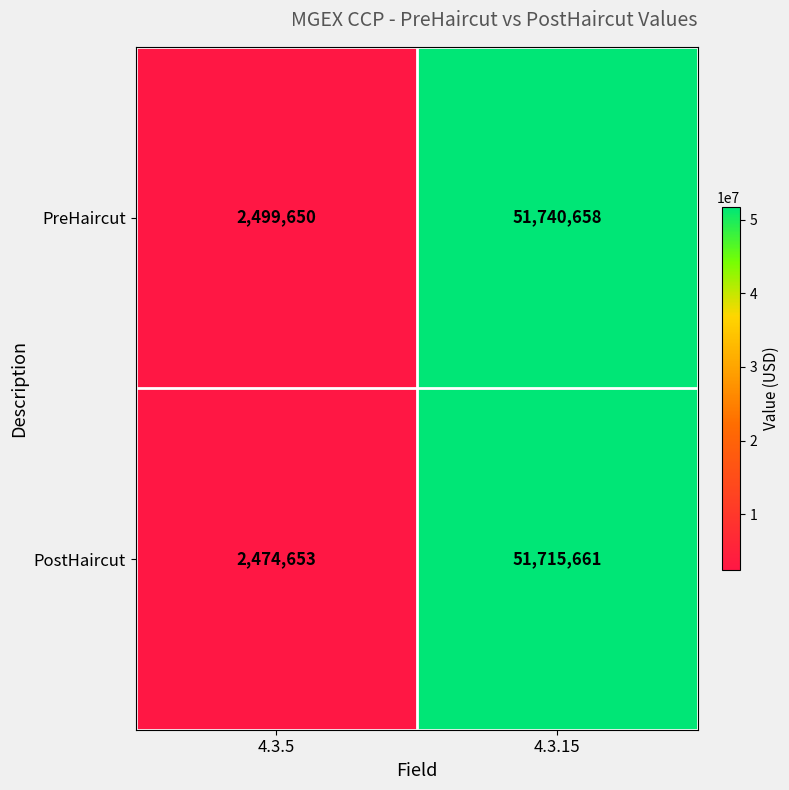

What is the difference between the PostHaircut values at 4.3.5 and 4.3.15?

49241008